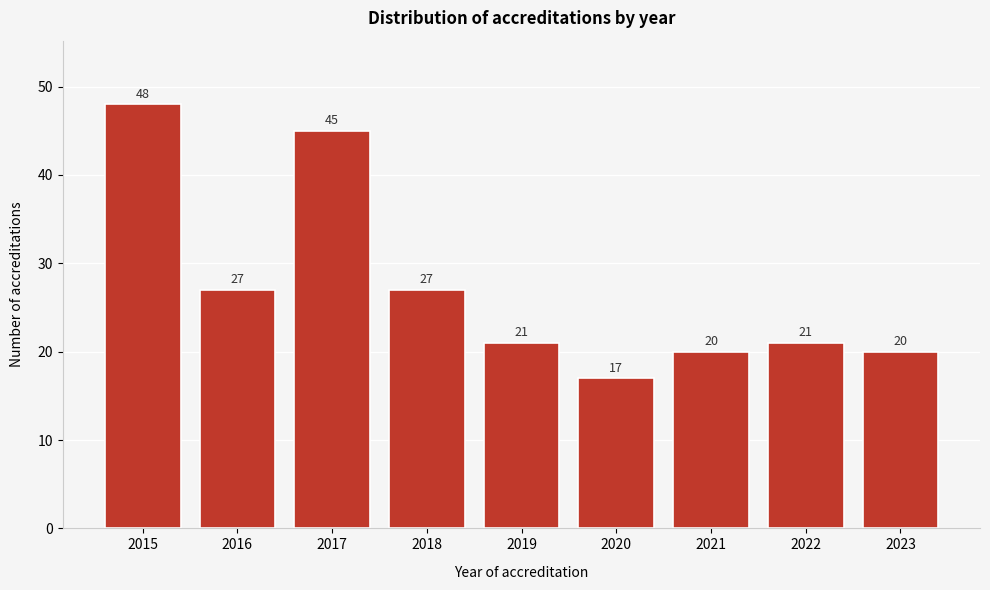

Reading left to right, list all the values displayed in this chart.

2015=48	2016=27	2017=45	2018=27	2019=21	2020=17	2021=20	2022=21	2023=20